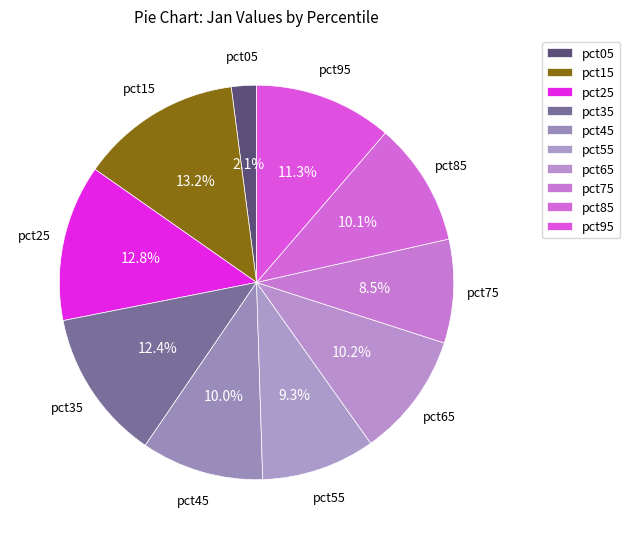

What is the smallest slice in the pie chart?

pct05